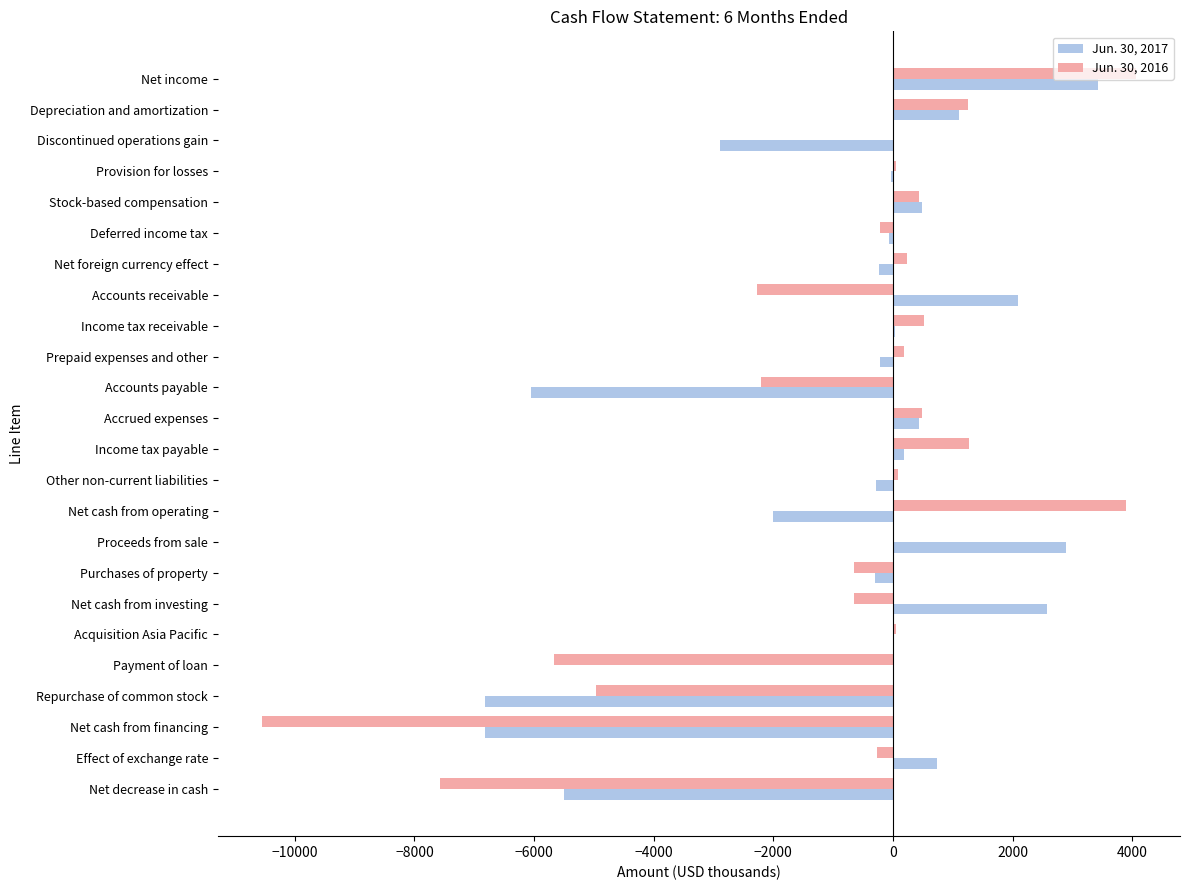

What is the greatest value displayed?

4069